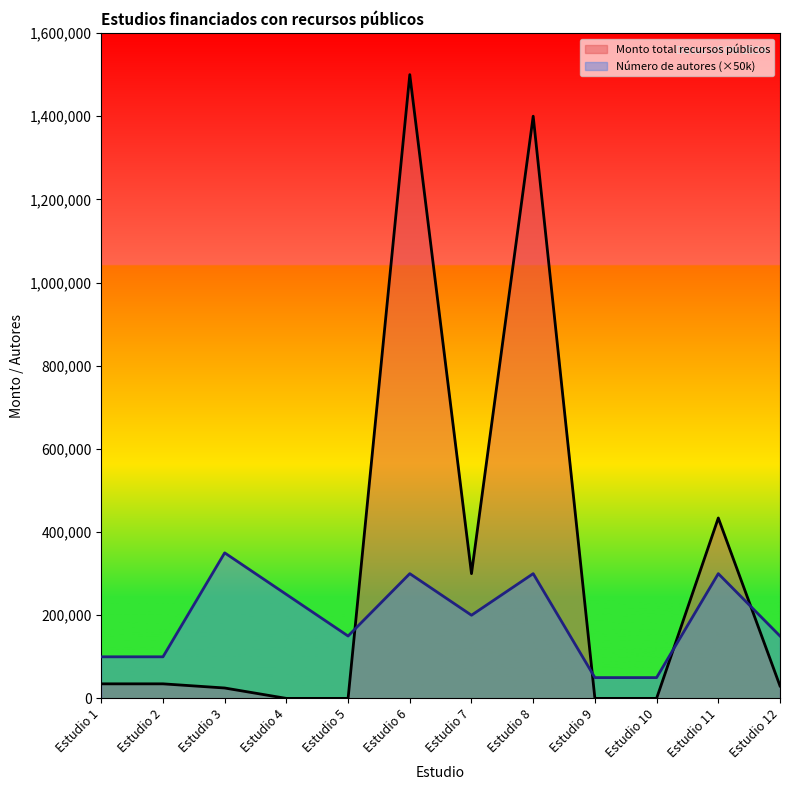

How many values in the Número de autores series exceed 200000?

5